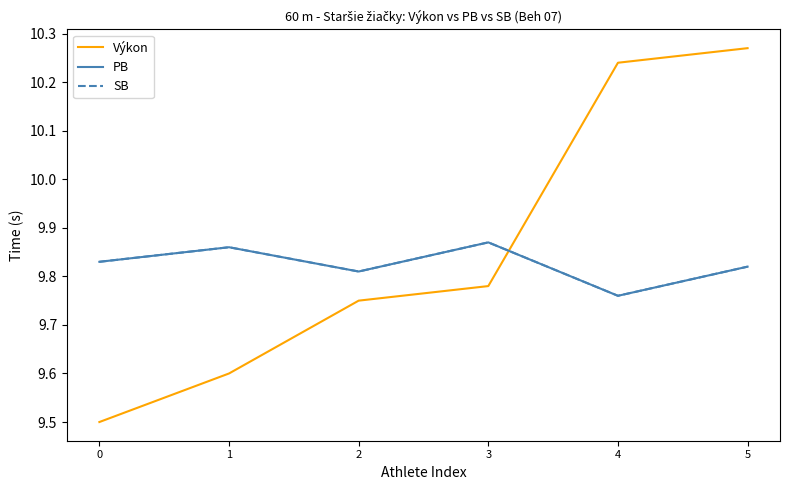

Is this an area chart (filled region under the line)?

No